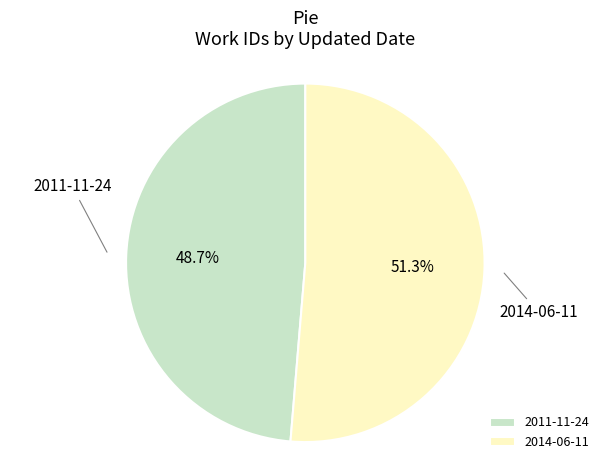

What is the majority slice?

2014-06-11